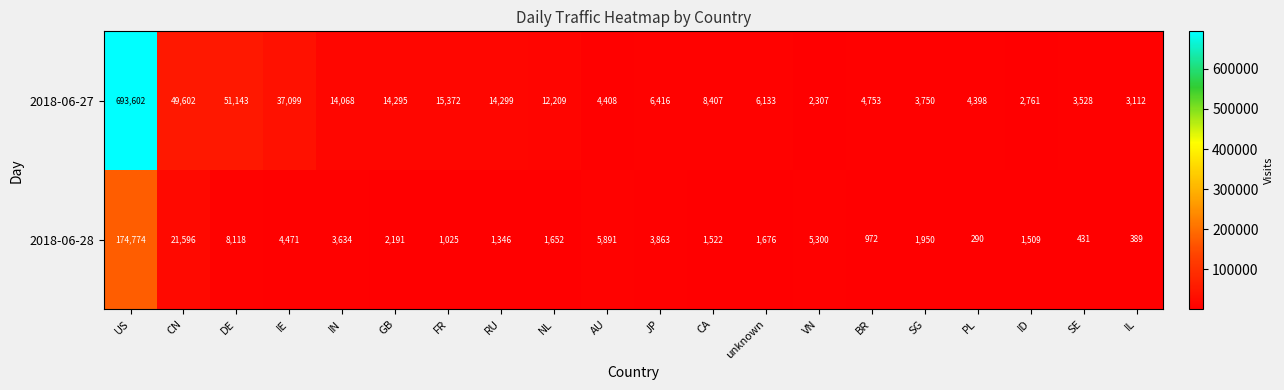

Is it true that 2018-06-27 equals 6416 at JP?

True